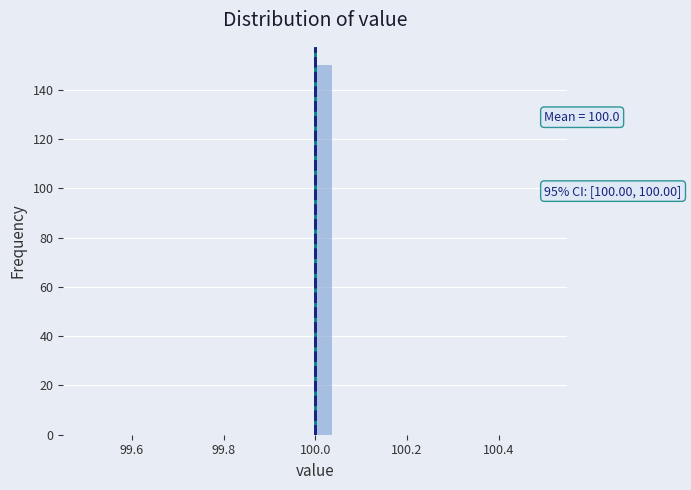

Read against the x-axis, roughly where is the centre of the tallest bar?

100.02